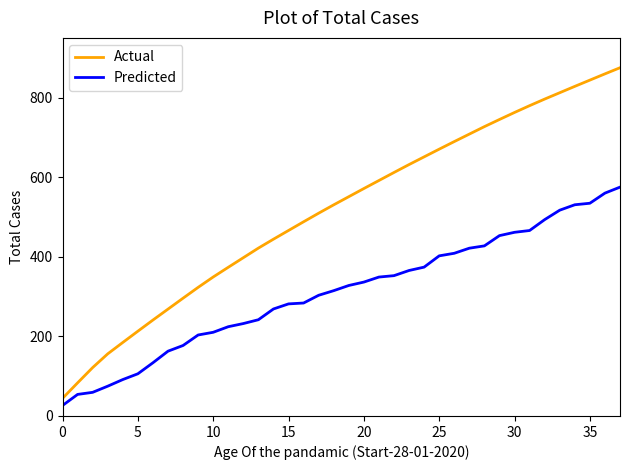

True or false: Actual and Predicted intersect in this chart.

False